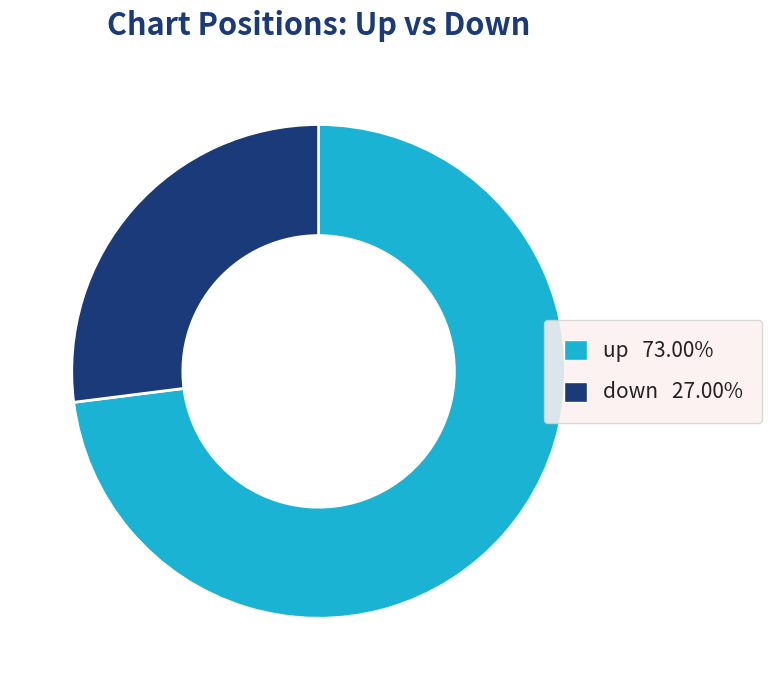

Is it true that down is 27% of the pie?

True